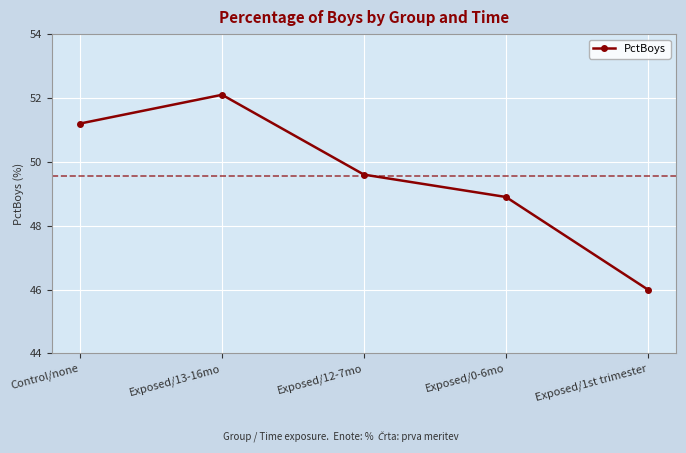

True or false: there are more than 0 points higher than both neighbors.

True